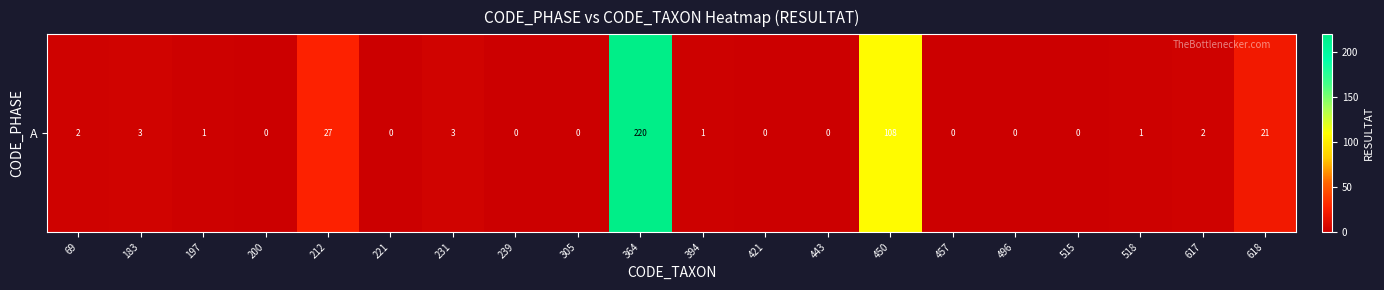

At which label does the data first exceed 1?

69